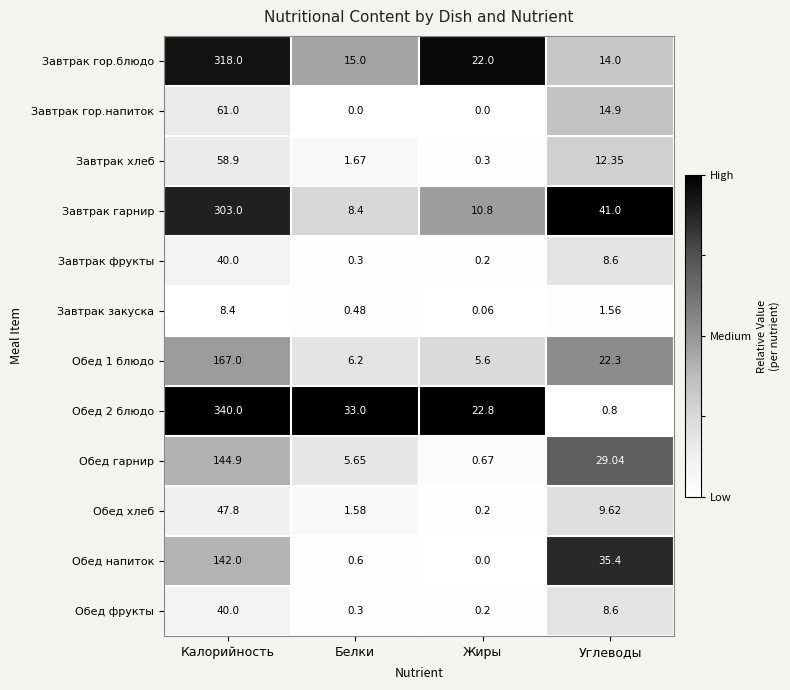

Rank the categories by Обед 1 блюдо value from highest to lowest.

Калорийность, Углеводы, Белки, Жиры